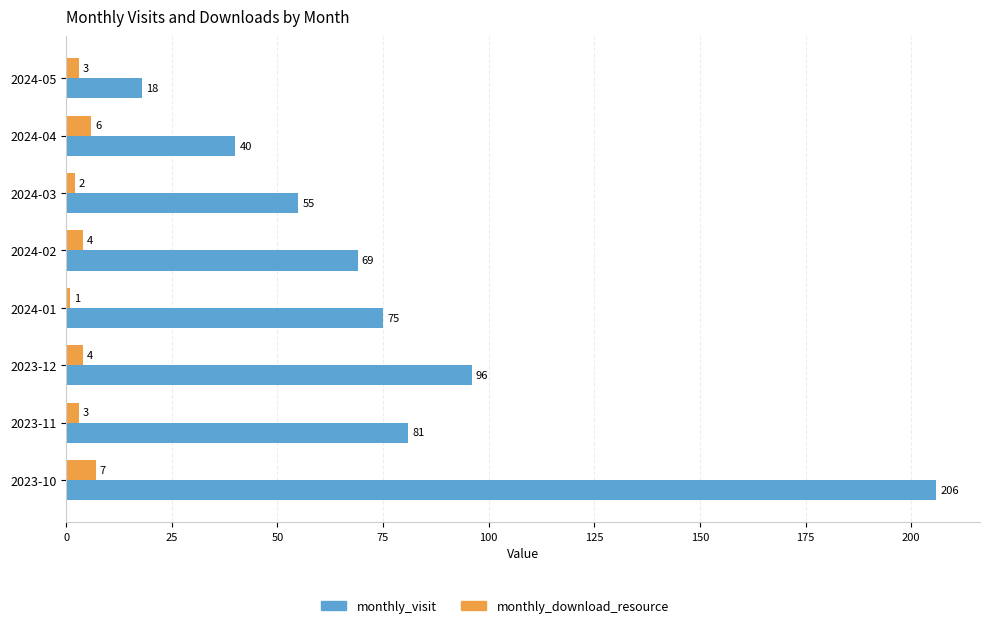

The monthly_download_resource series shows 4 at 2024-02. True or false?

True